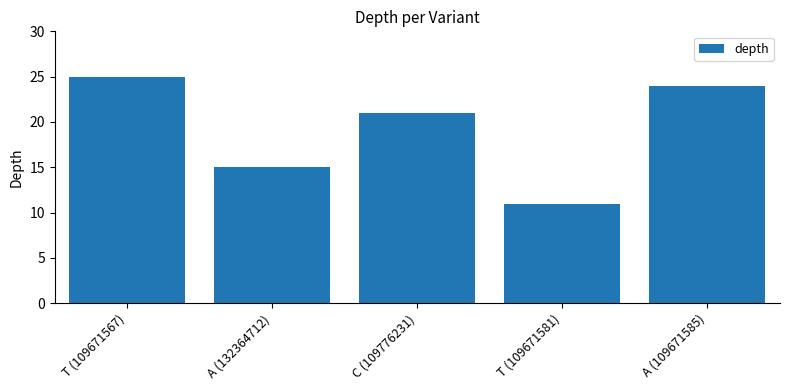

What is the minimum value shown in the chart?

11